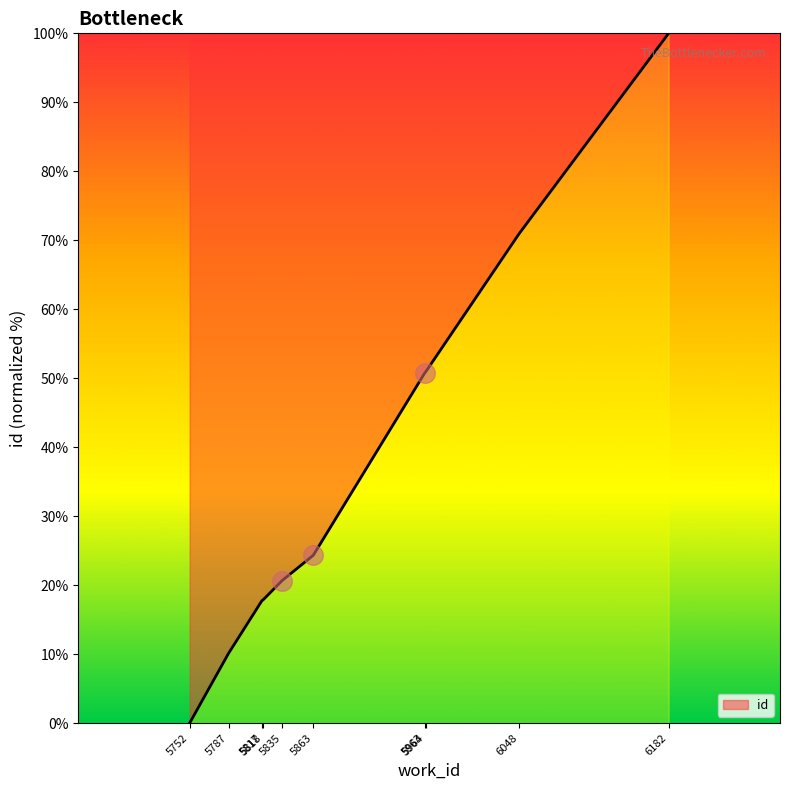

Approximately how many times larger is the value at 5817 compared to 5964?

0.3